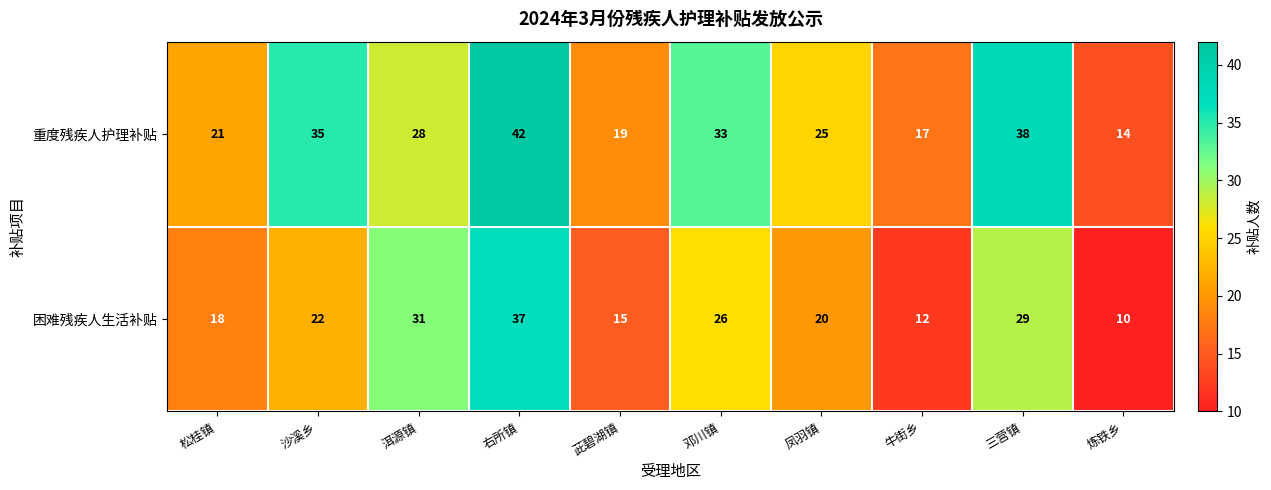

Between 右所镇 and 茈碧湖镇, which series saw the biggest shift?

重度残疾人护理补贴